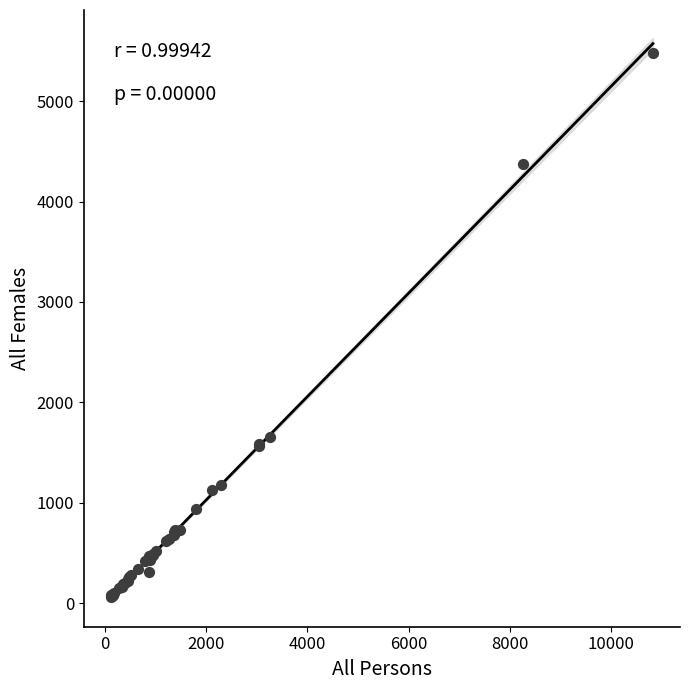

What Y value in the scatter plot is closest to 2773?

1653